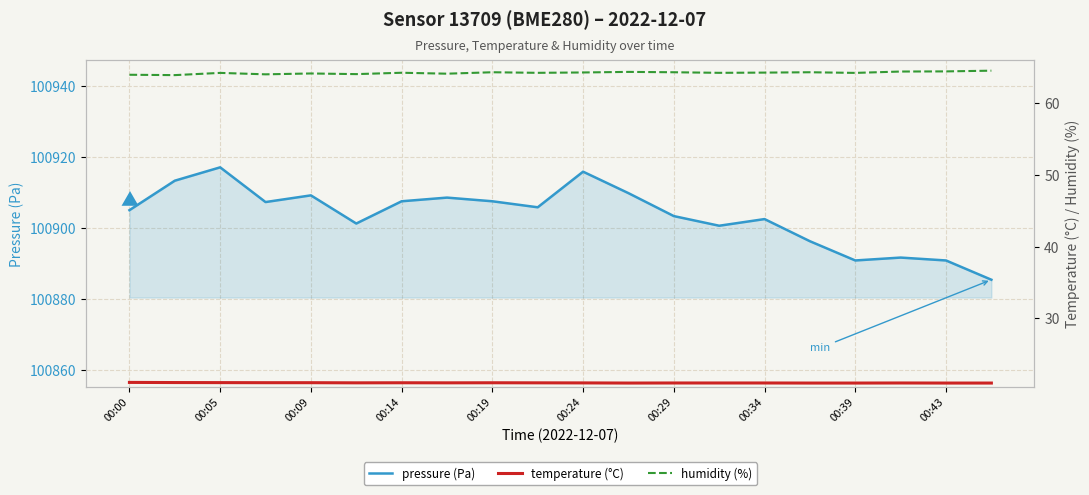

What is the minimum value for pressure (Pa)?

100885.5